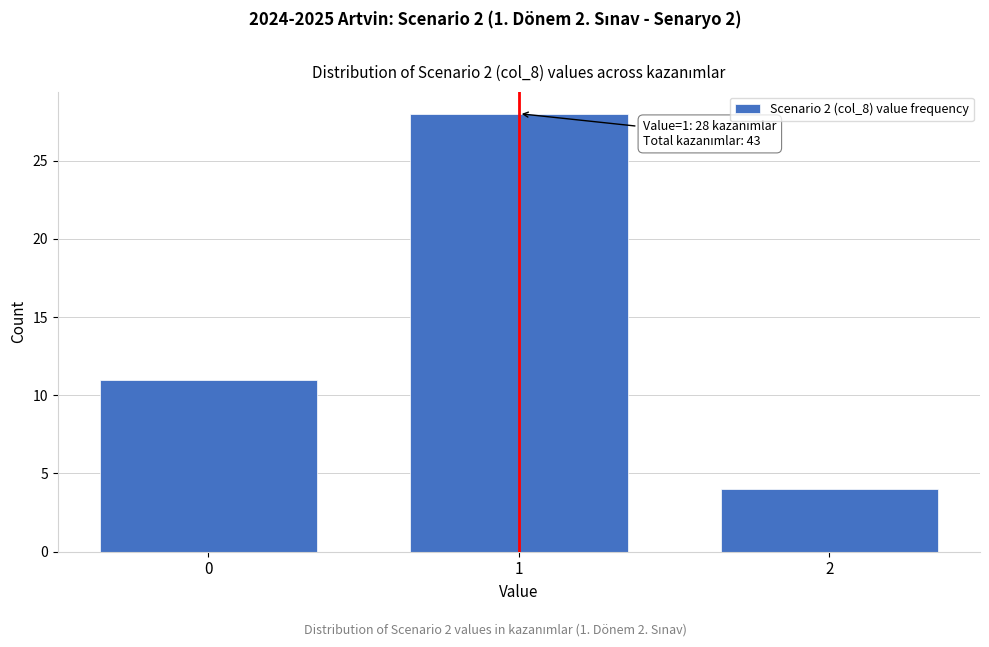

Over which range of the x-axis is the bar tallest?

0.5 to 1.5